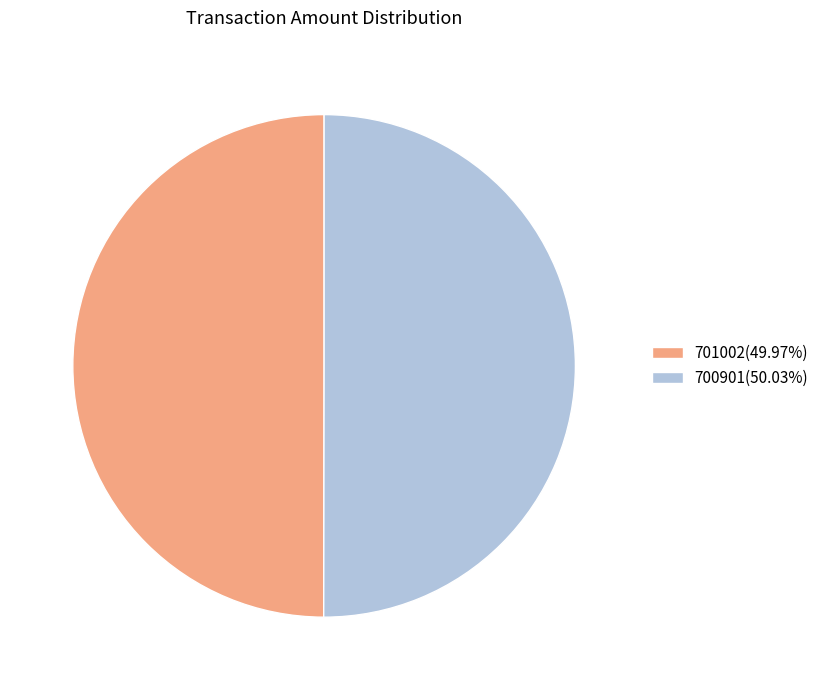

Combined, do 701002(49.97%) and 700901(50.03%) account for over 50%?

Yes